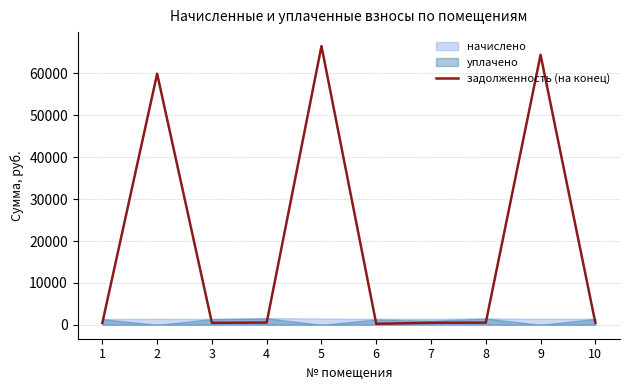

Reading left to right, extract all data points from this chart.

1=466.1	2=59937.5	3=466.1	4=532.1	5=66548.8	6=244.7	7=481.5	8=513.1	9=64458.4	10=485.2